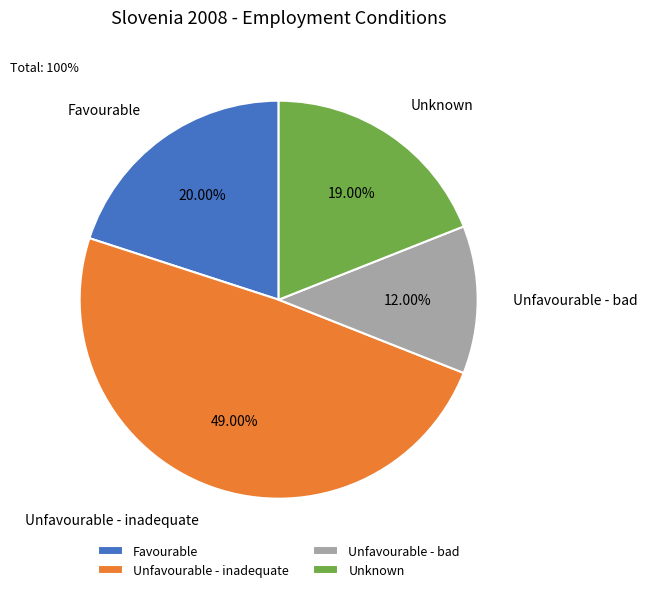

Is the sum of Unfavourable - bad and Unknown greater than half?

No